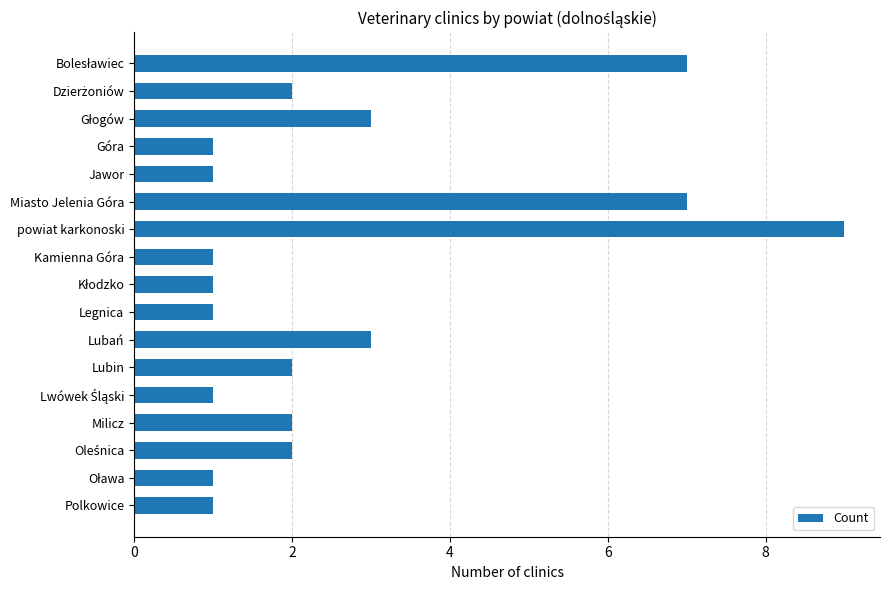

Count the values in the range 1 to 3.

14